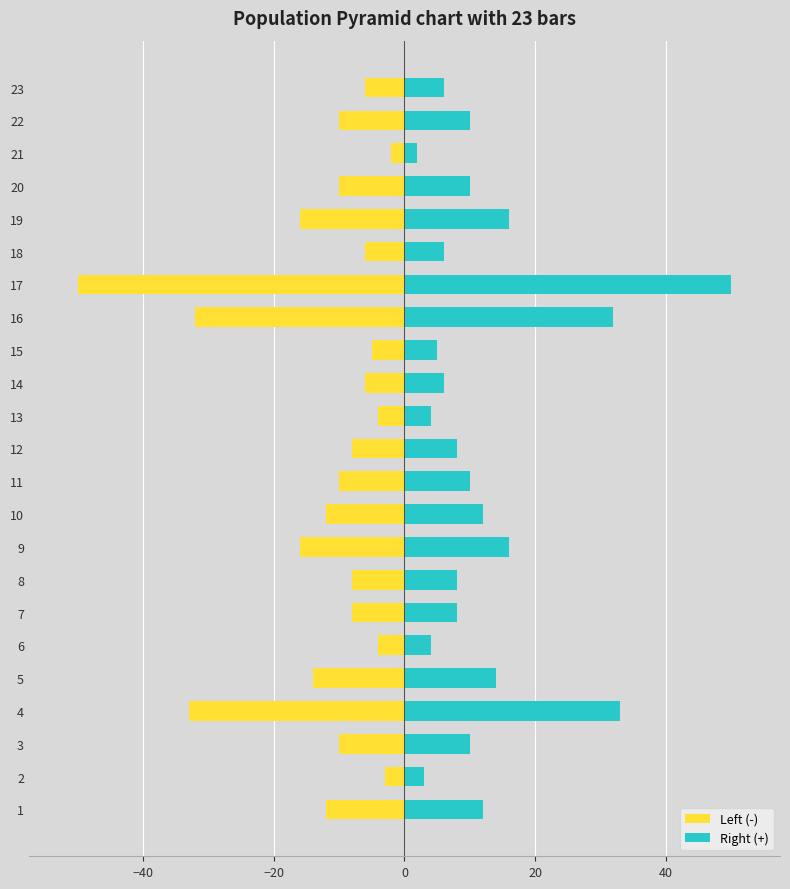

Does the chart contain any negative values?

Yes